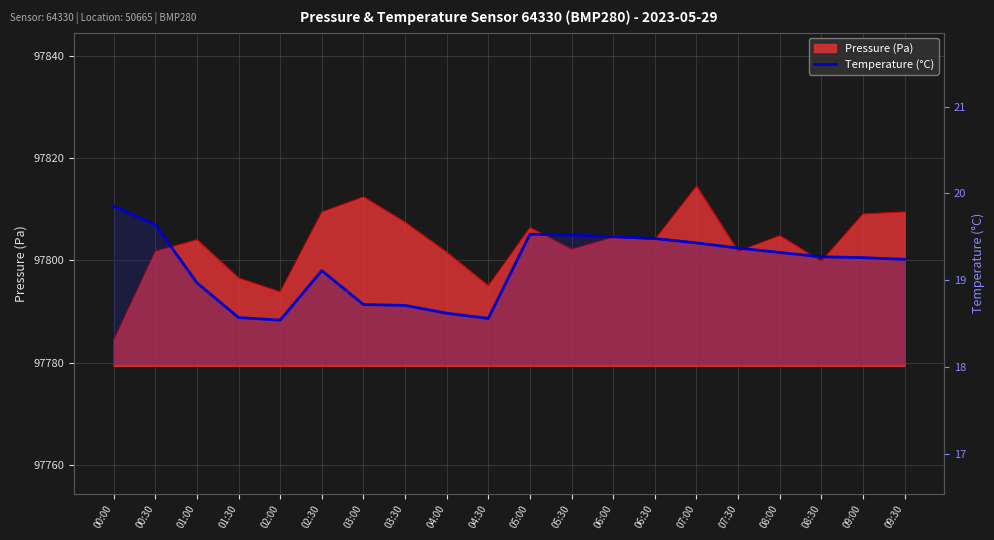

What is the label of the 20th point from the right?

00:00